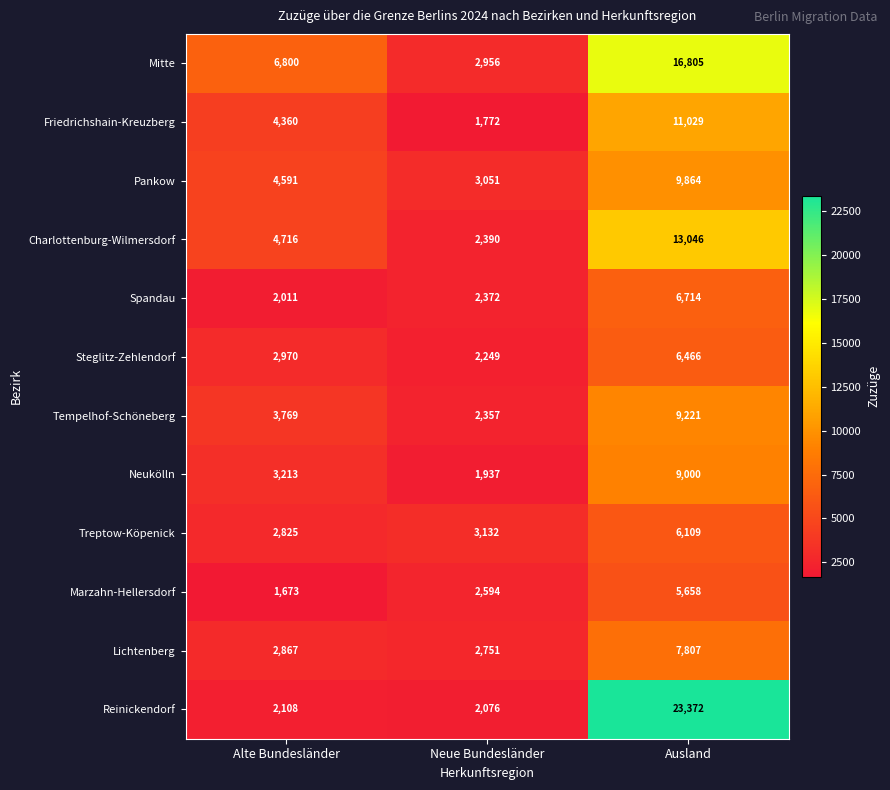

At Alte Bundesländer, list the series in order from smallest to largest.

Marzahn-Hellersdorf, Spandau, Reinickendorf, Treptow-Köpenick, Lichtenberg, Steglitz-Zehlendorf, Neukölln, Tempelhof-Schöneberg, Friedrichshain-Kreuzberg, Pankow, Charlottenburg-Wilmersdorf, Mitte